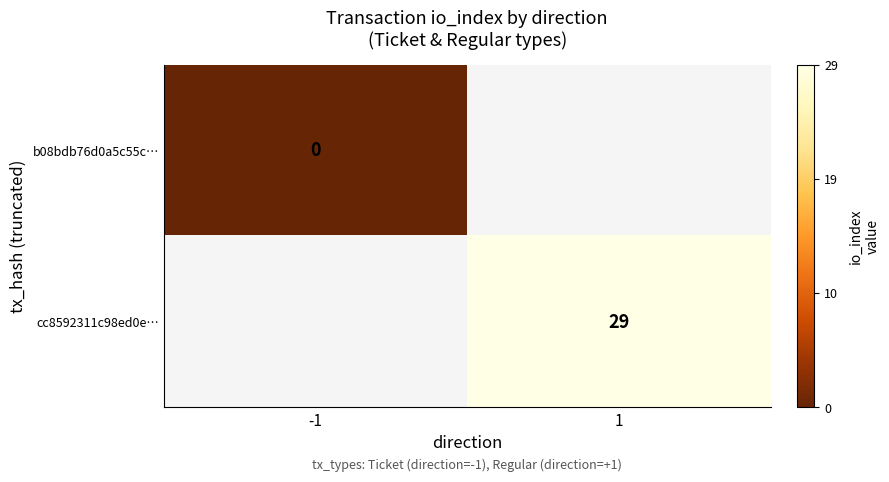

Is it true that cc8592311c98ed0e… equals 29 at 1?

True